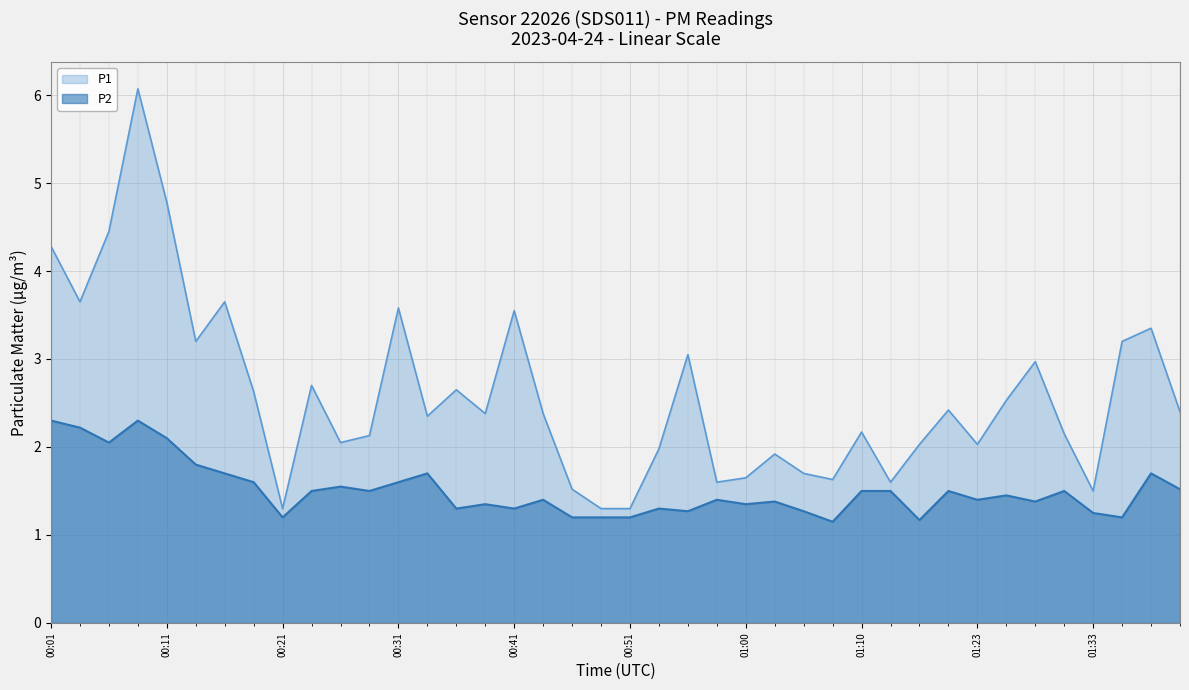

Where is P1 nearest to the value 3?

01:28